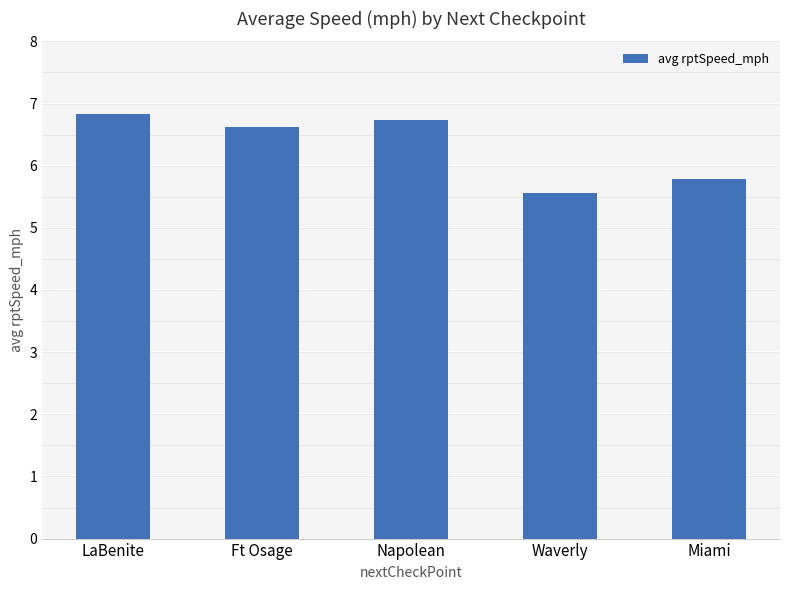

The chart shows a value of 5.6 at Waverly. True or false?

True